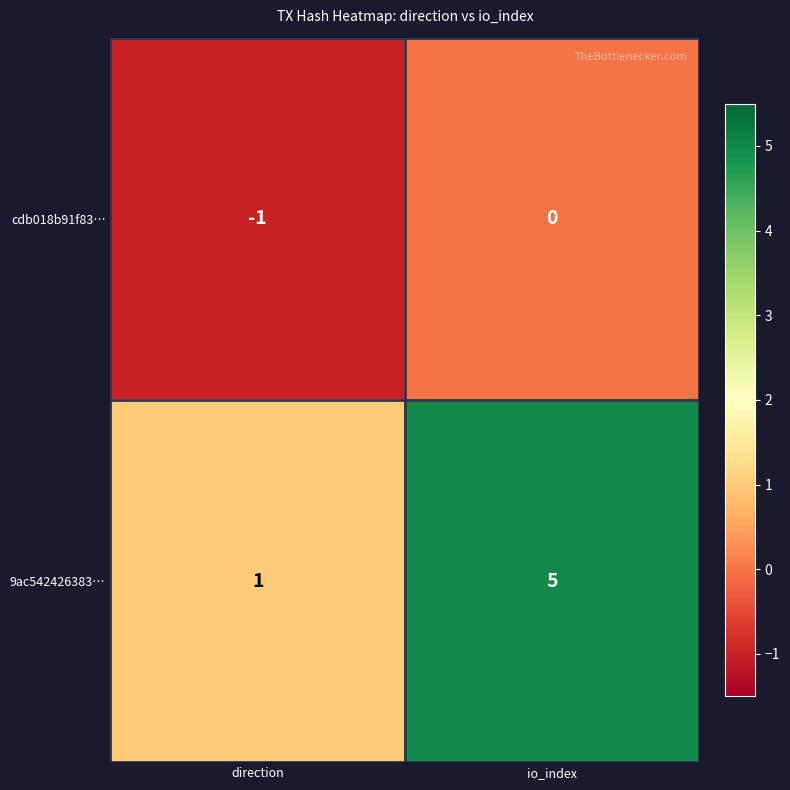

What is the sum of the 9ac542426383… values at direction and io_index?

6